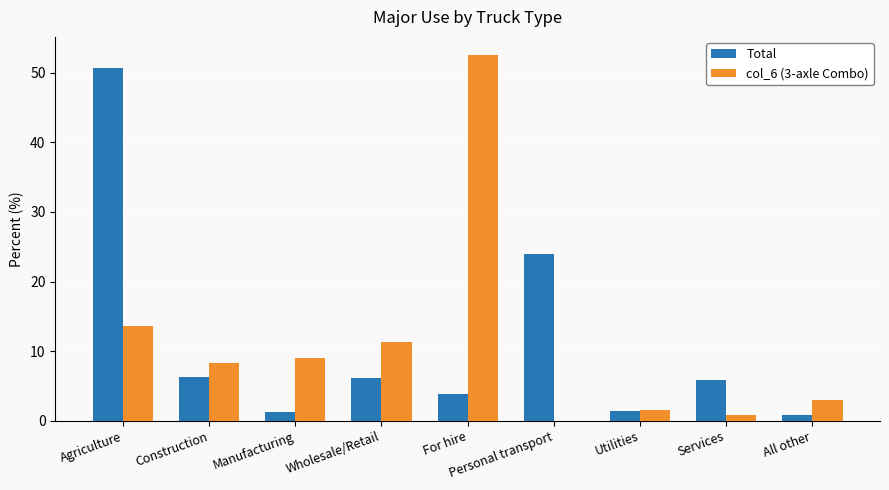

Is the value of Total at For hire greater than the value of col_6 (3-axle Combo) at For hire?

No